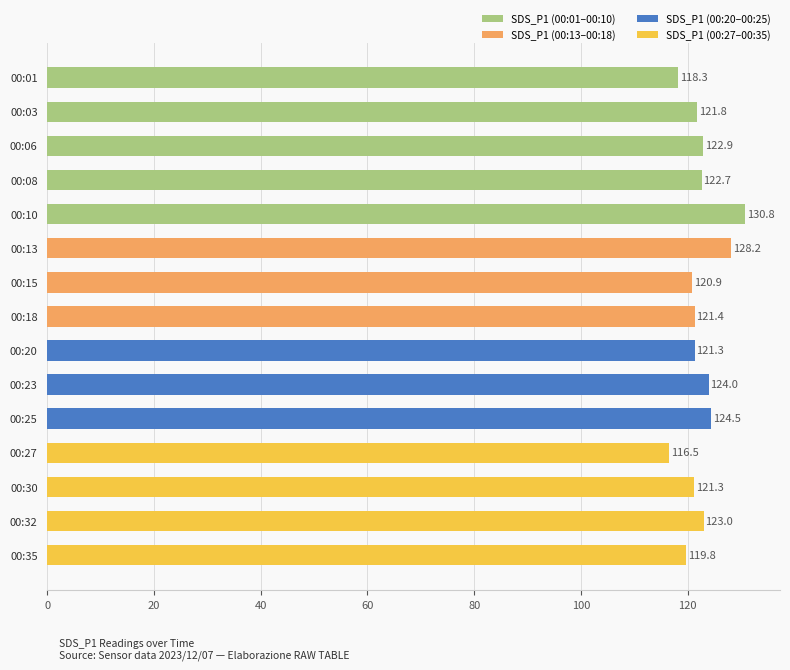

The chart shows a value of 205.5 at 00:20. True or false?

False